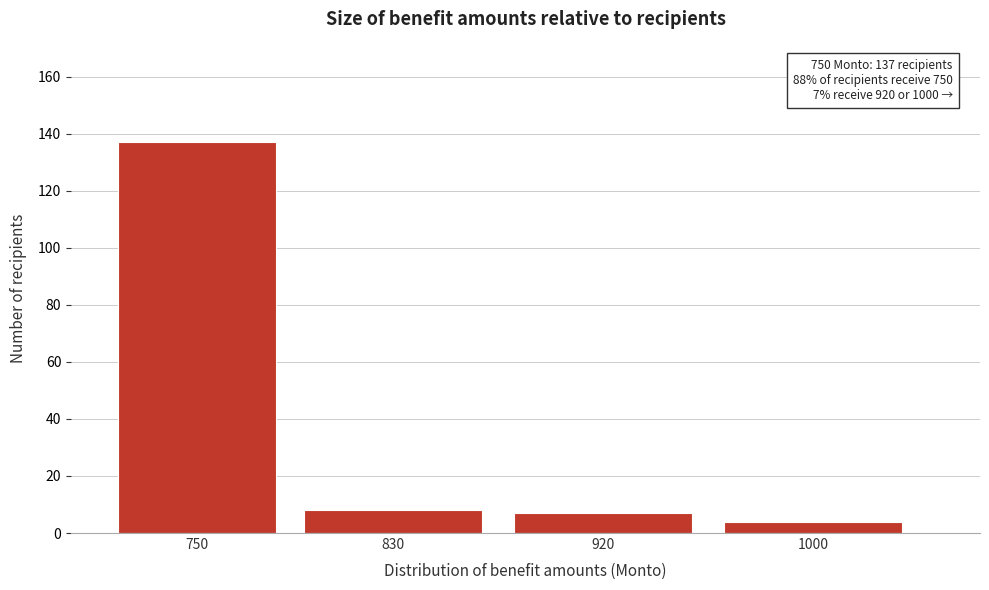

Reading left to right, what are all the values shown in this chart?

750=137	830=8	920=7	1000=4